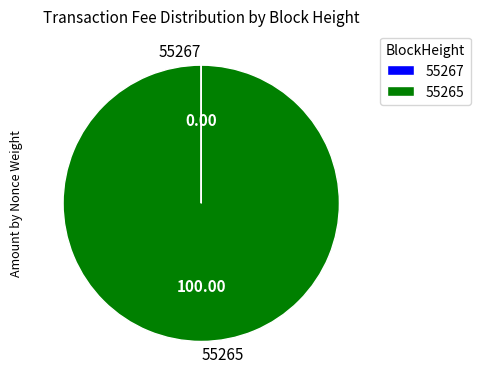

Which slice represents more than half of the pie?

55265